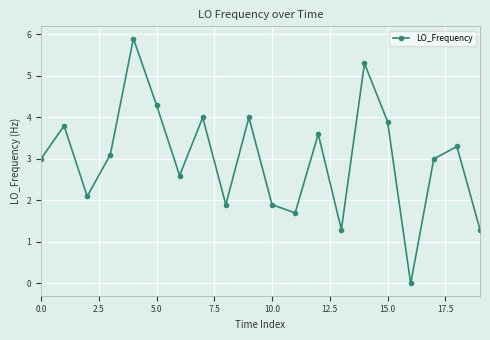

Does the chart display data point markers on the line(s)?

Yes